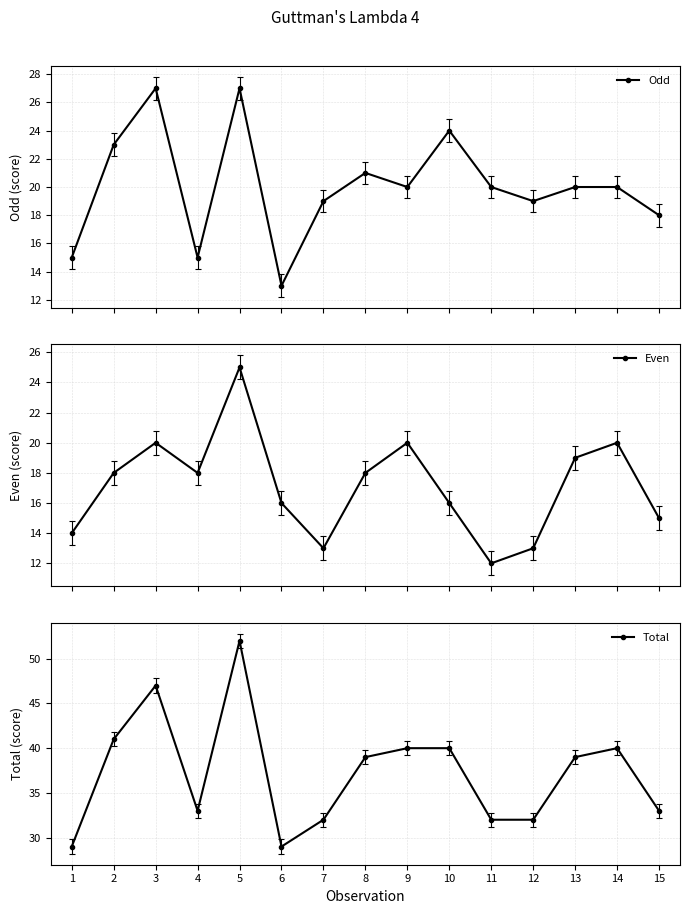

How many categories are shown in the chart?

15